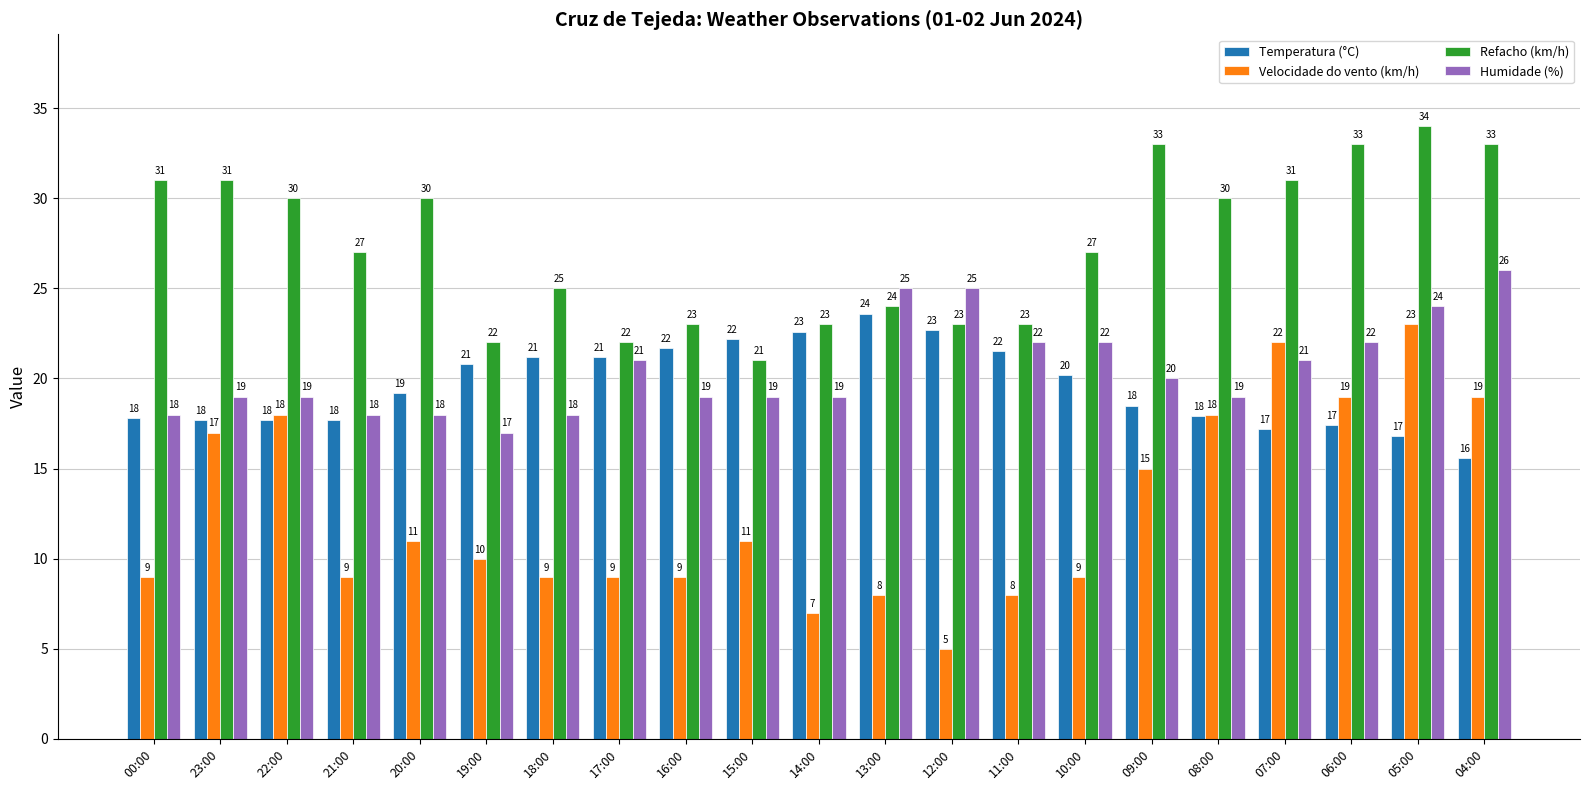

The value of Temperatura (°C) at 15:00 is 36.5. True or false?

False